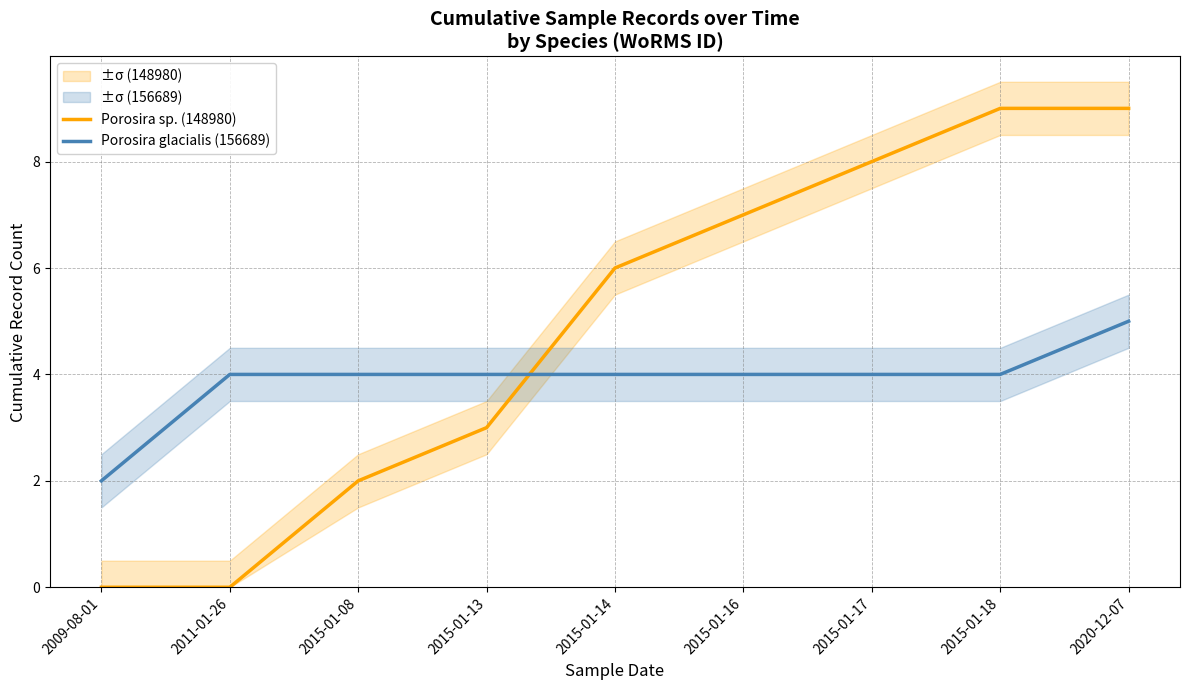

What is the label of the 5th point from the right?

2015-01-14